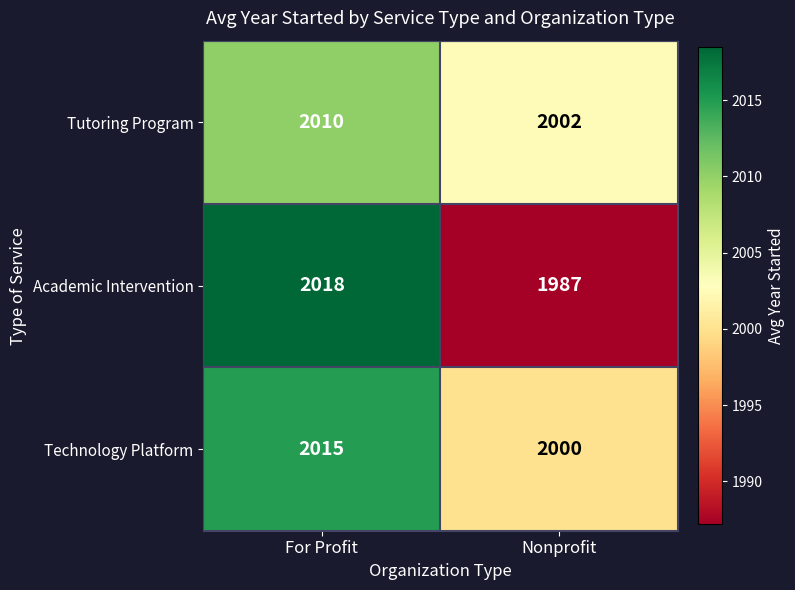

What value does the Tutoring Program series have at For Profit?

2010